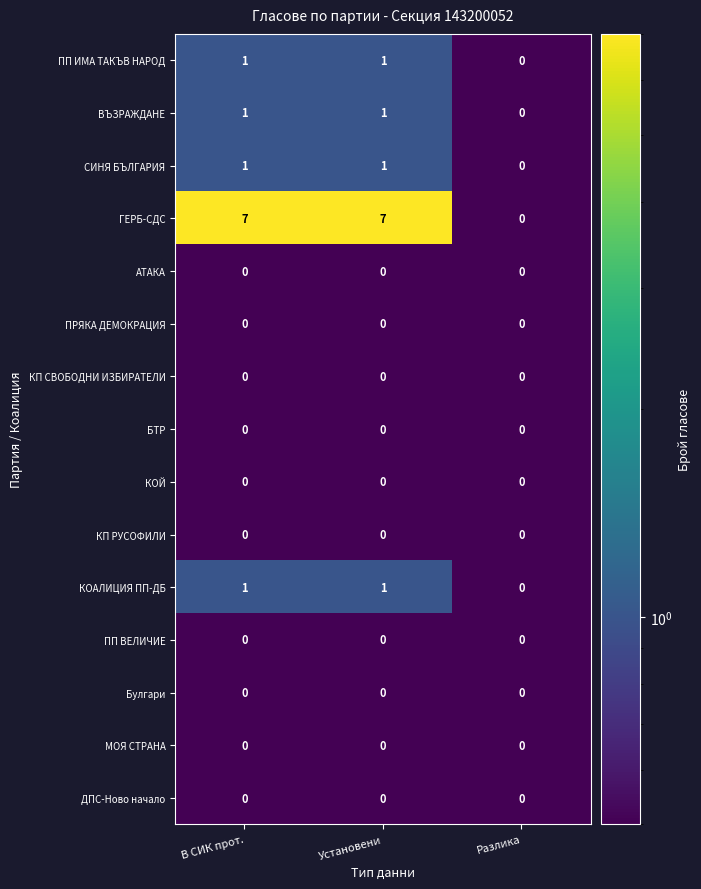

What is the maximum value shown in the chart?

7